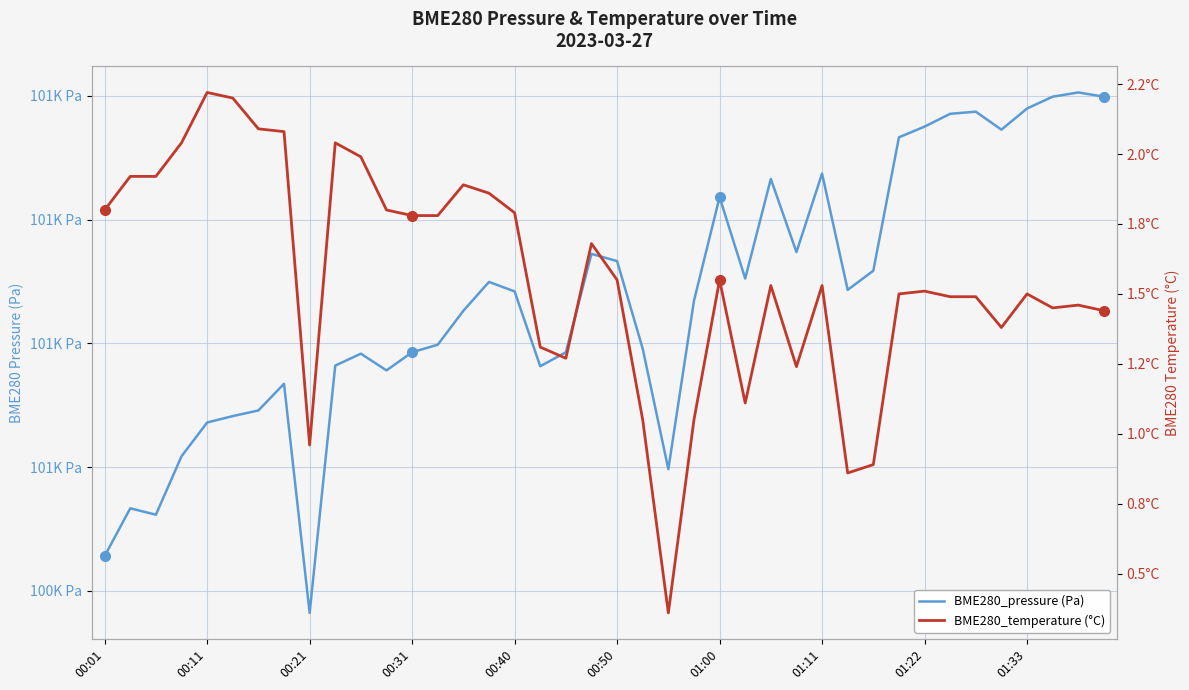

At which label does BME280_temperature (°C) first exceed 1?

00:01